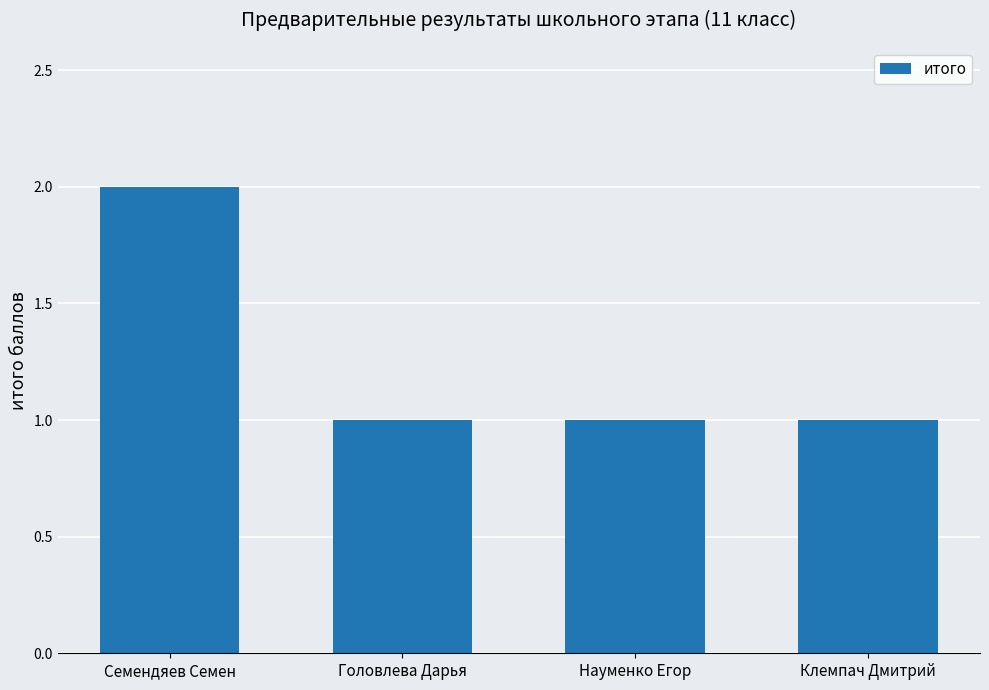

What position from the left is Головлева Дарья?

2